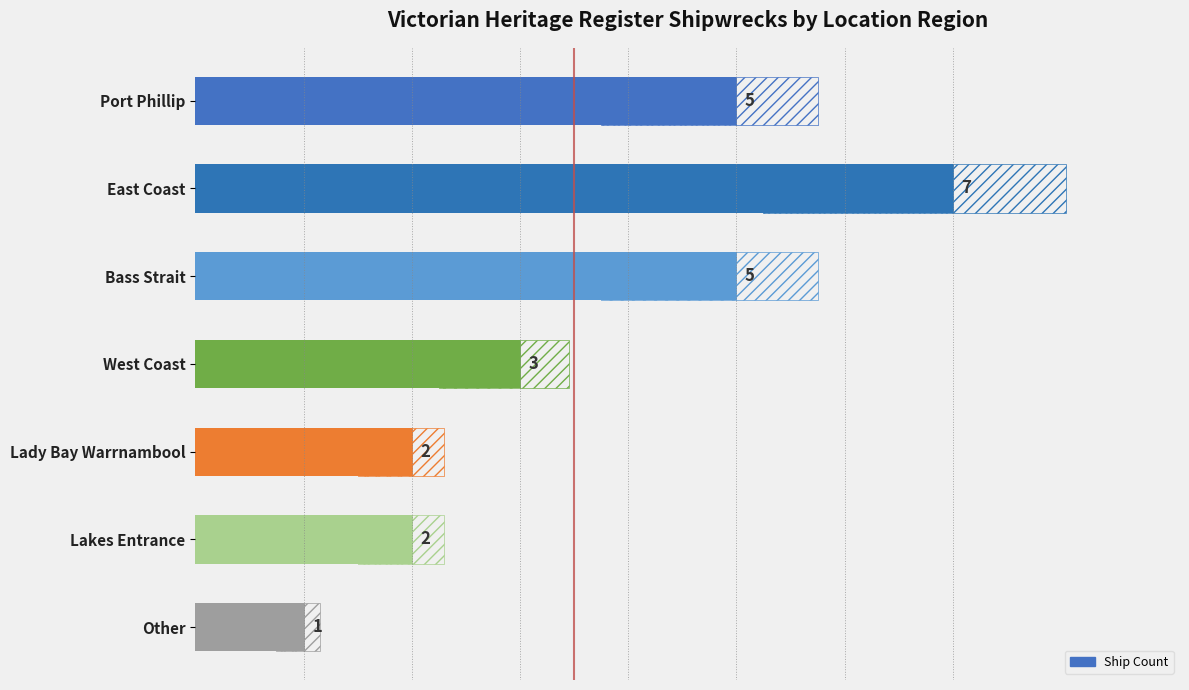

What is the average value?

4